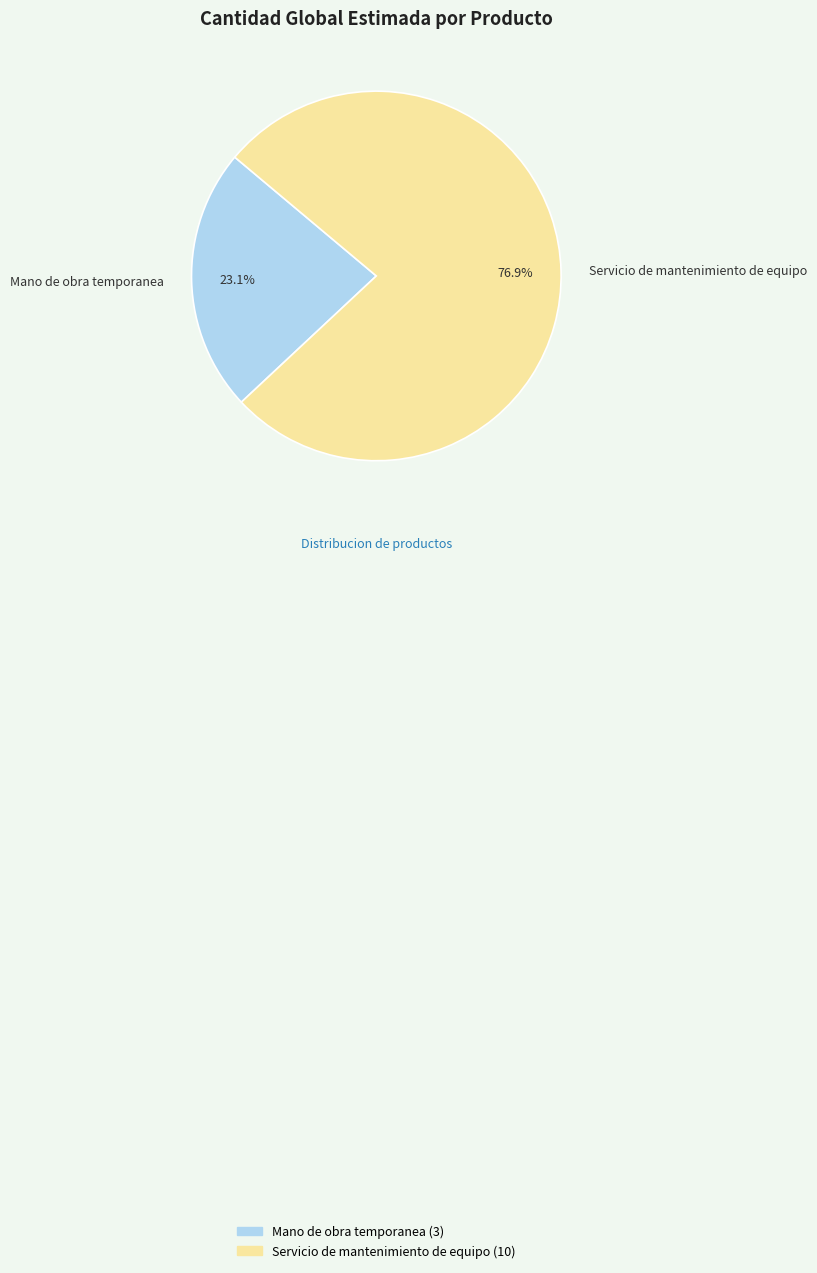

What percentage is the Servicio de mantenimiento de equipo slice, to the nearest percent?

77%